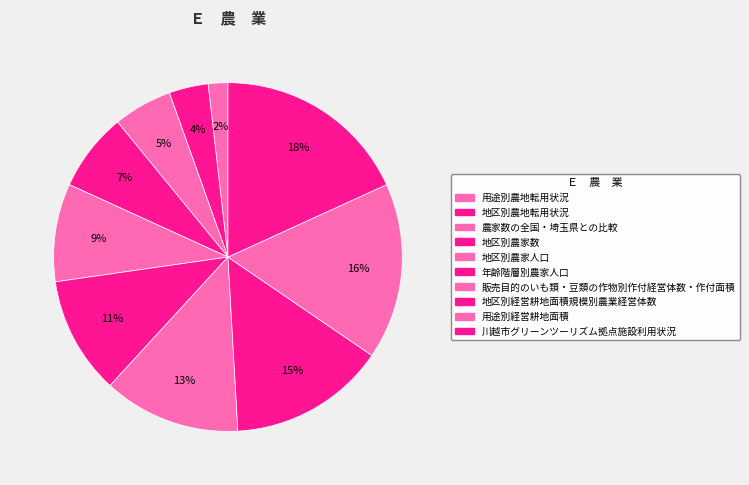

The 用途別農地転用状況 slice represents 1% of the pie. True or false?

False